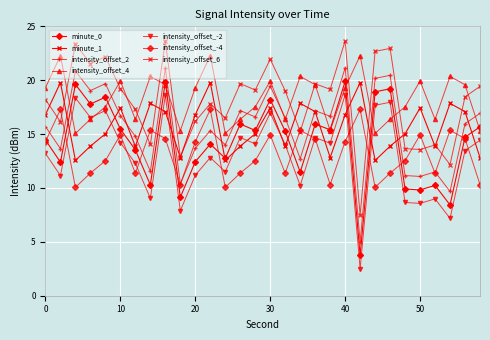

How many lines are shown in the chart?

7